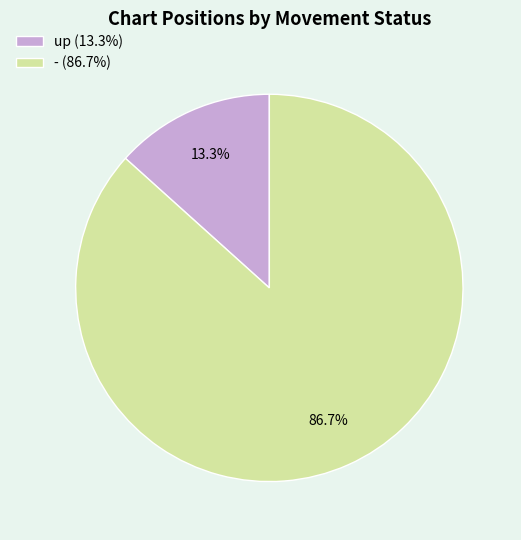

Which has a higher value, up (13.3%) or - (86.7%)?

- (86.7%)